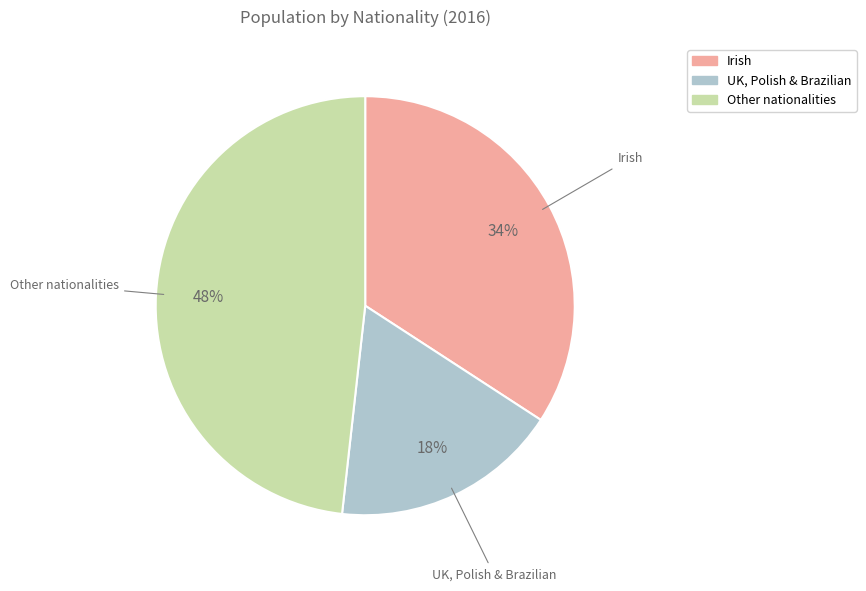

Does any single category account for the majority?

No